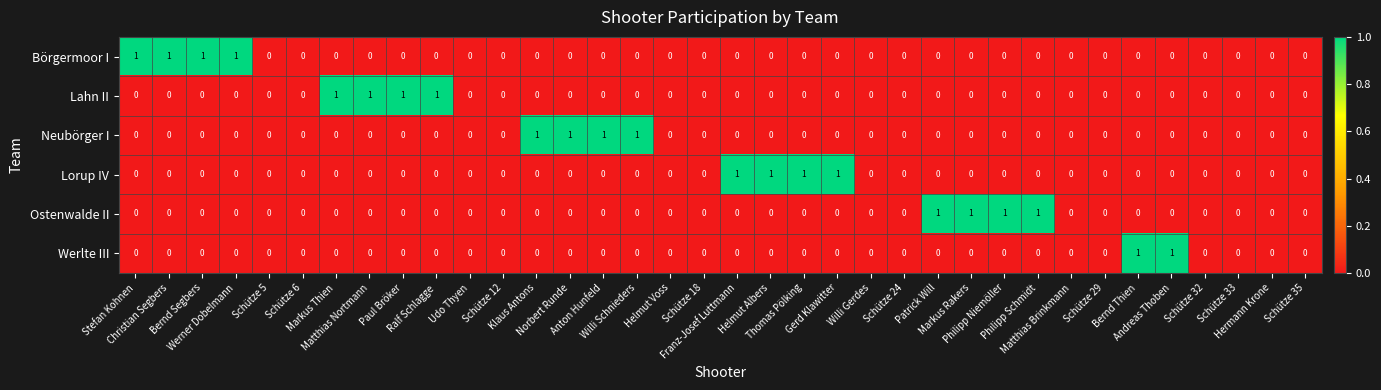

What is the sum of all Börgermoor I values?

4